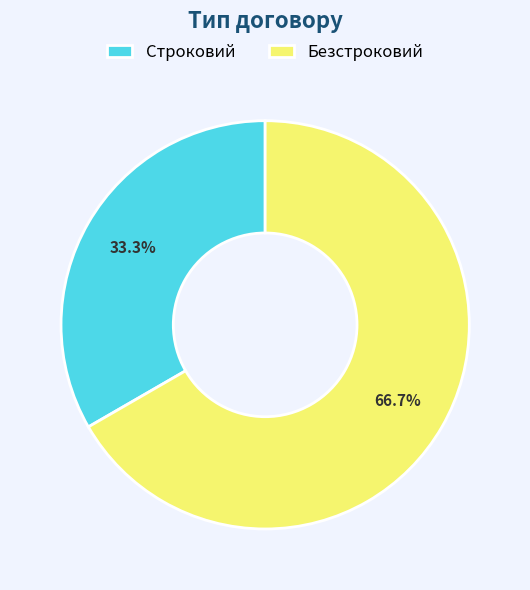

Approximately how many times larger is the value at Безстроковий compared to Строковий?

2.0